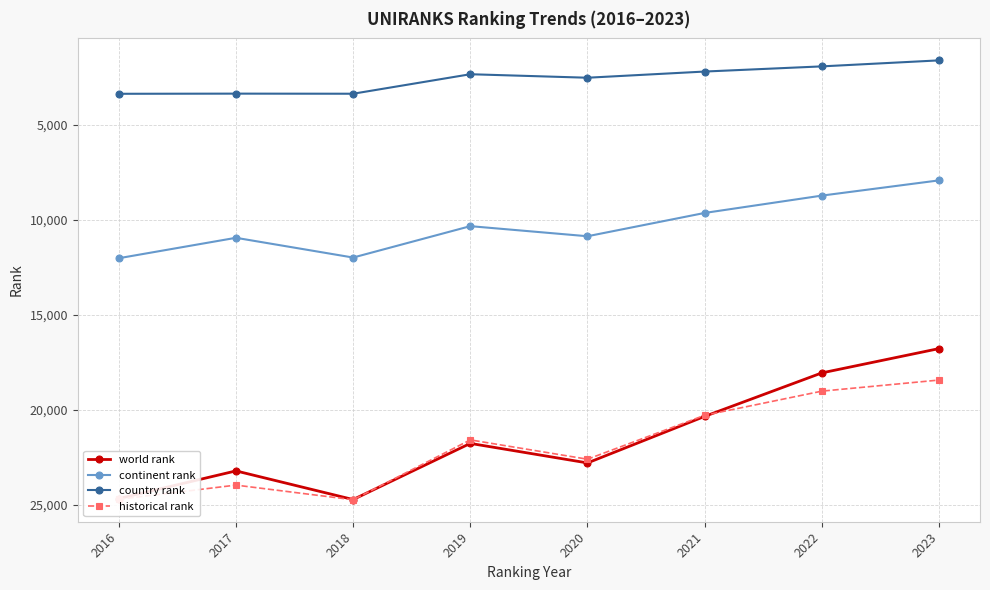

Is the value of world rank at 2021 greater than the value of country rank at 2019?

Yes